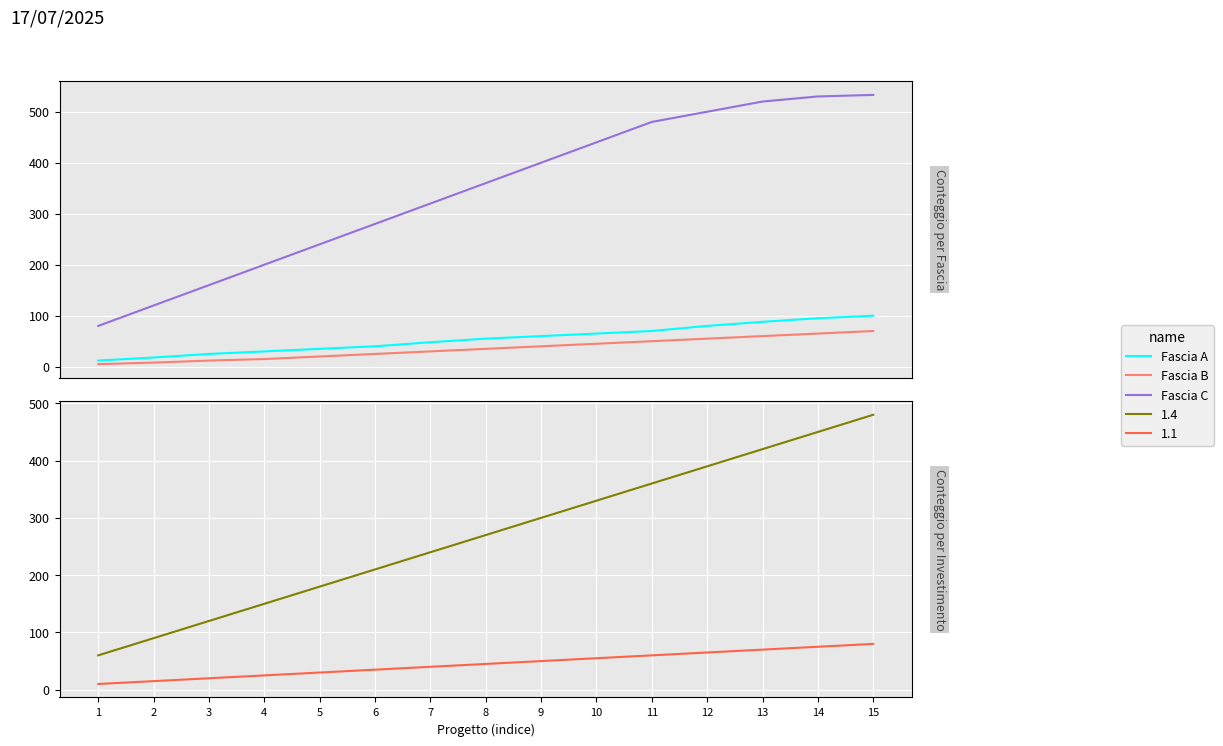

Count the number of categories in the chart.

15